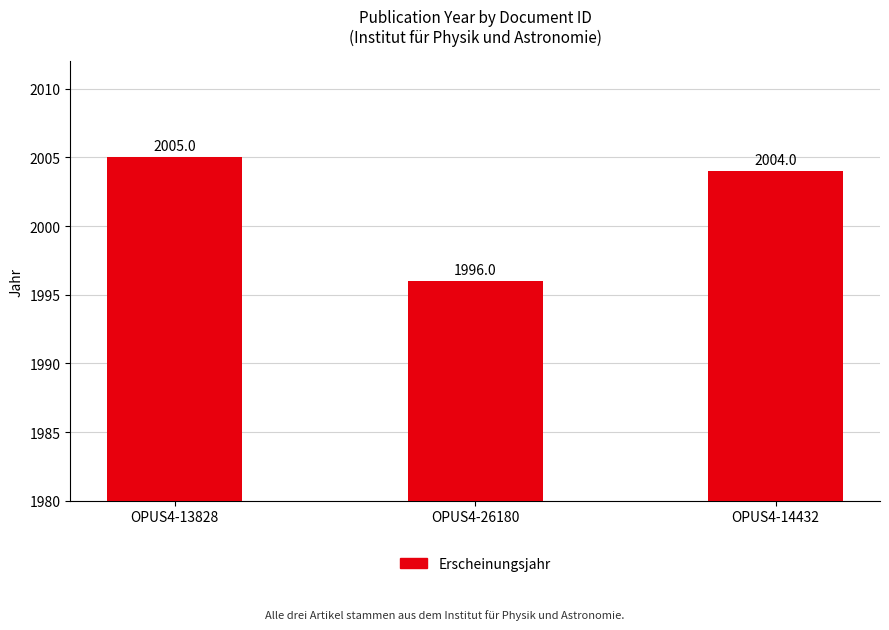

Are the bars grouped side by side (vs. stacked)?

No